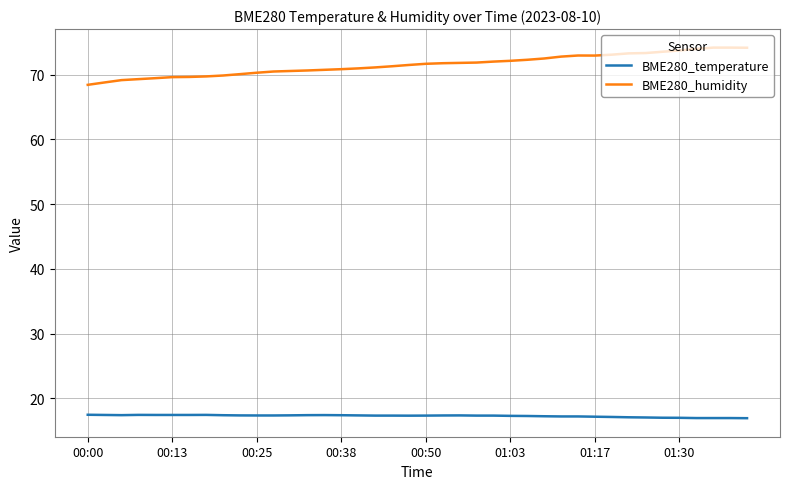

How many categories are shown in the chart?

40